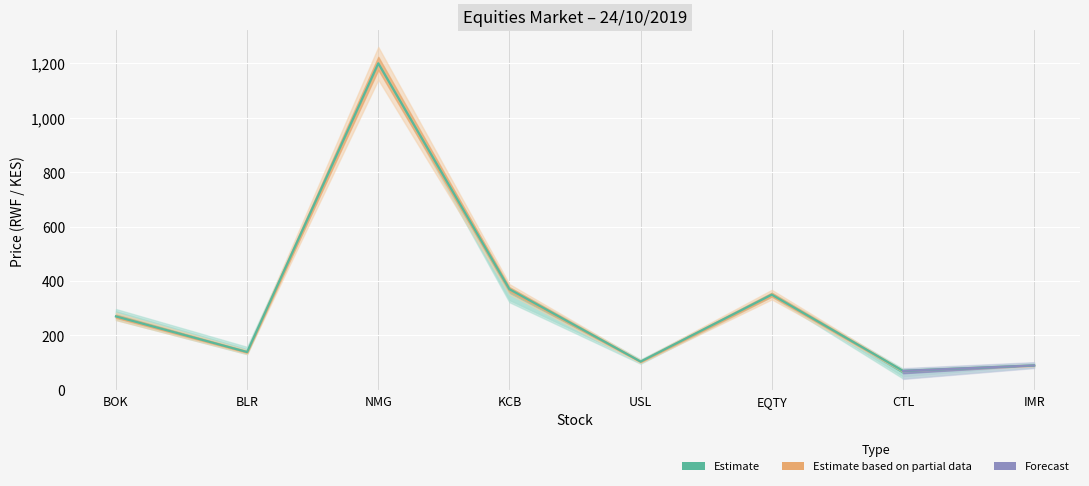

How many categories are shown in the chart?

8